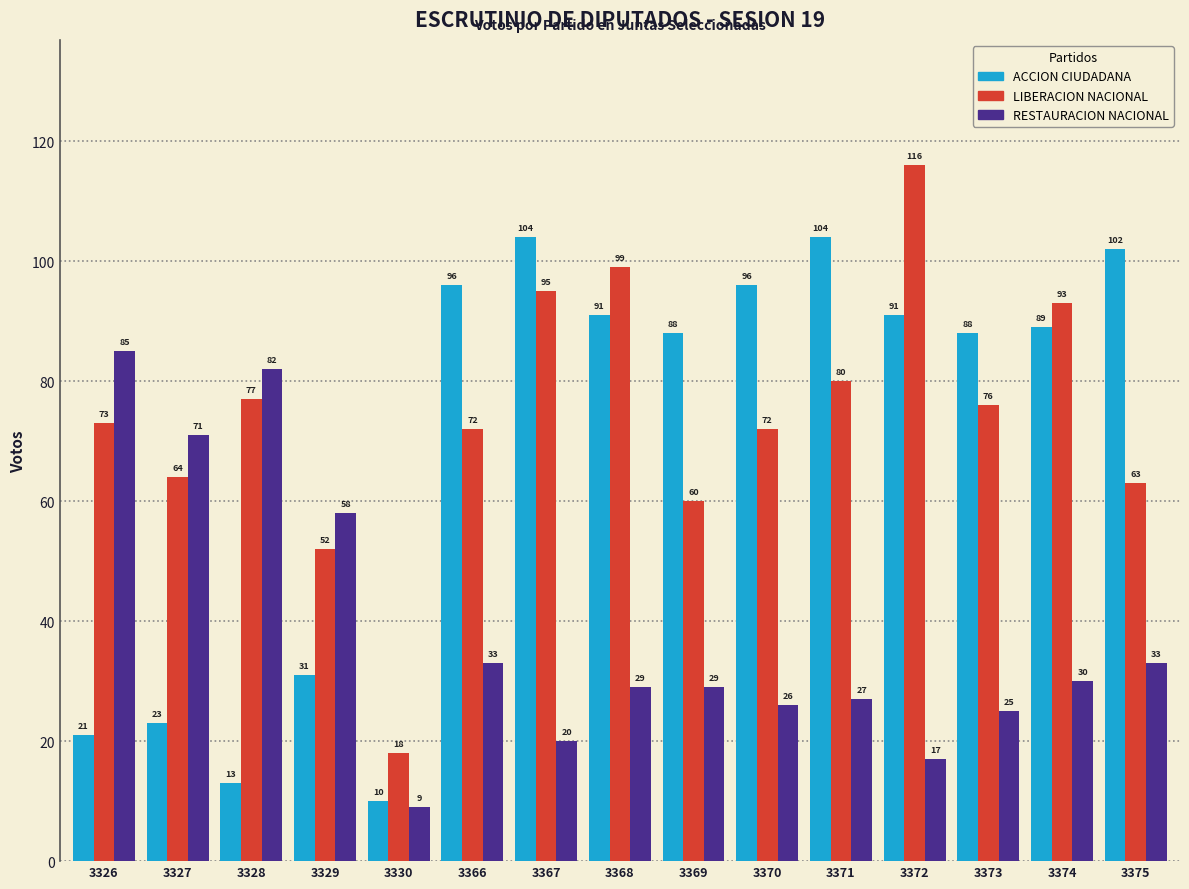

Reading left to right, what are all the values shown in this chart?

ACCION CIUDADANA: 21	23	13	31	10	96	104	91	88	96	104	91	88	89	102
LIBERACION NACIONAL: 73	64	77	52	18	72	95	99	60	72	80	116	76	93	63
RESTAURACION NACIONAL: 85	71	82	58	9	33	20	29	29	26	27	17	25	30	33